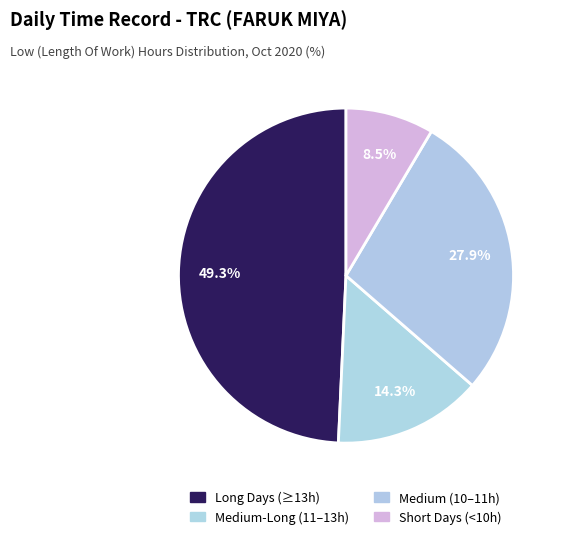

How many slices are in this pie chart?

4